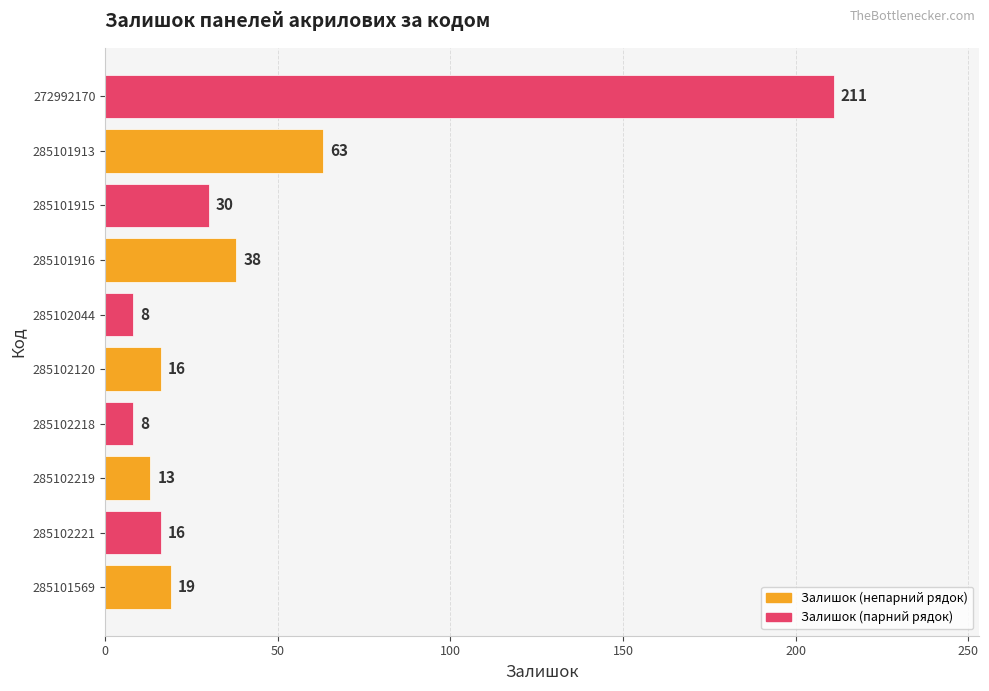

Reading top to bottom, what are all the values shown in this chart?

211	63	30	38	8	16	8	13	16	19